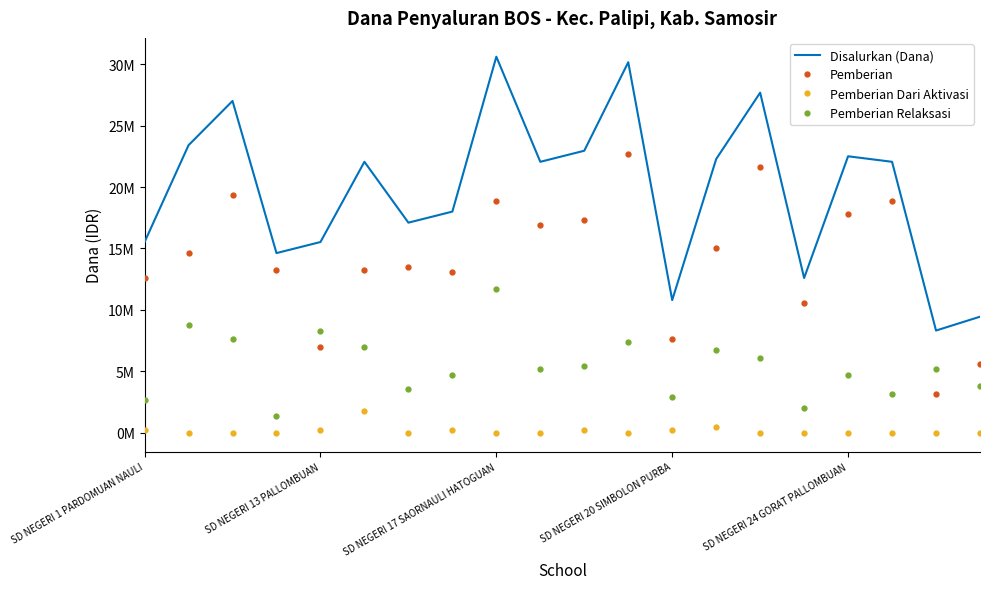

True or false: Pemberian Dari Aktivasi has more than 2 interior local peaks.

True